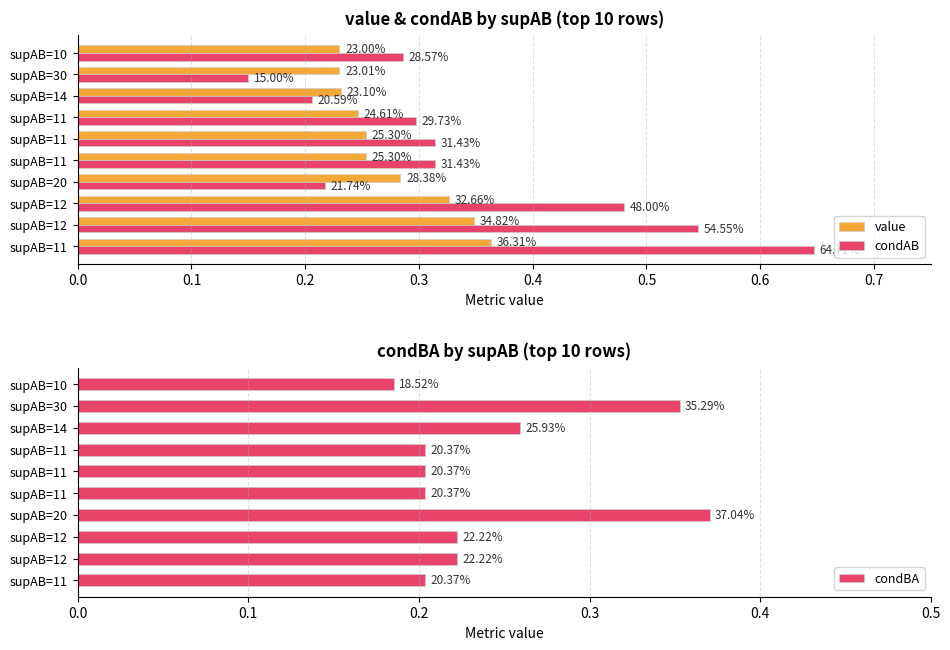

Count the condBA values in the range 0 to 1.

10